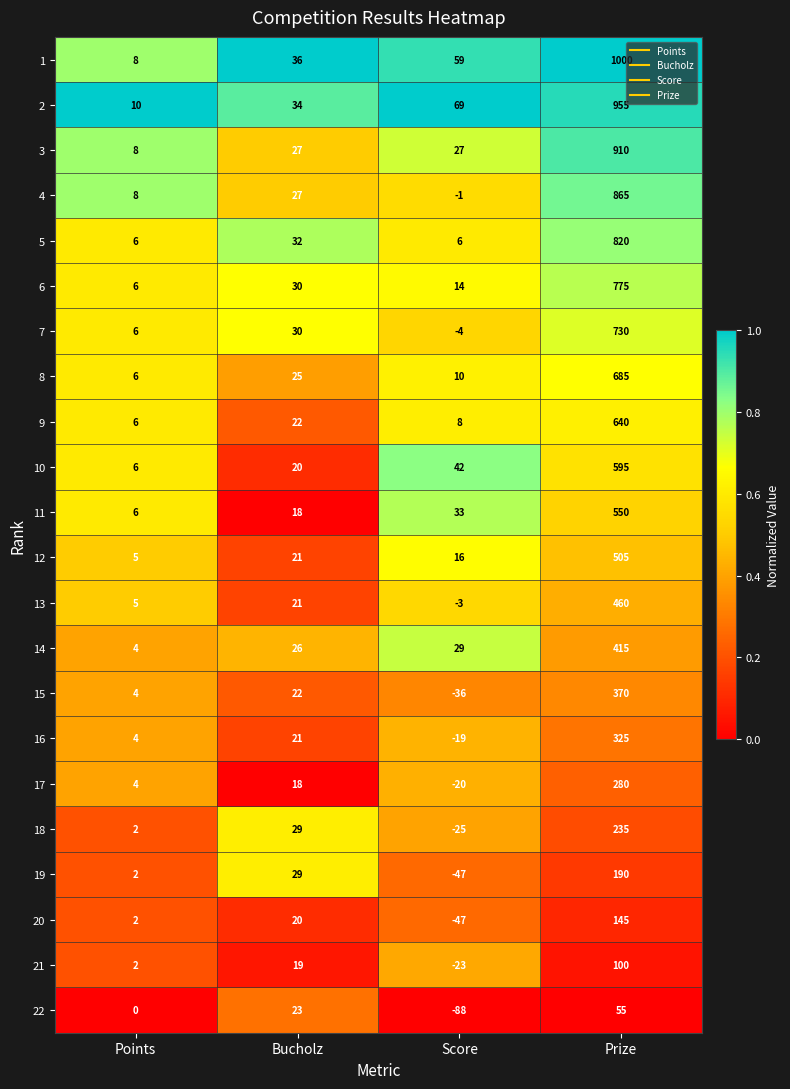

Is the value of 11 at Points greater than the value of 13 at Prize?

No